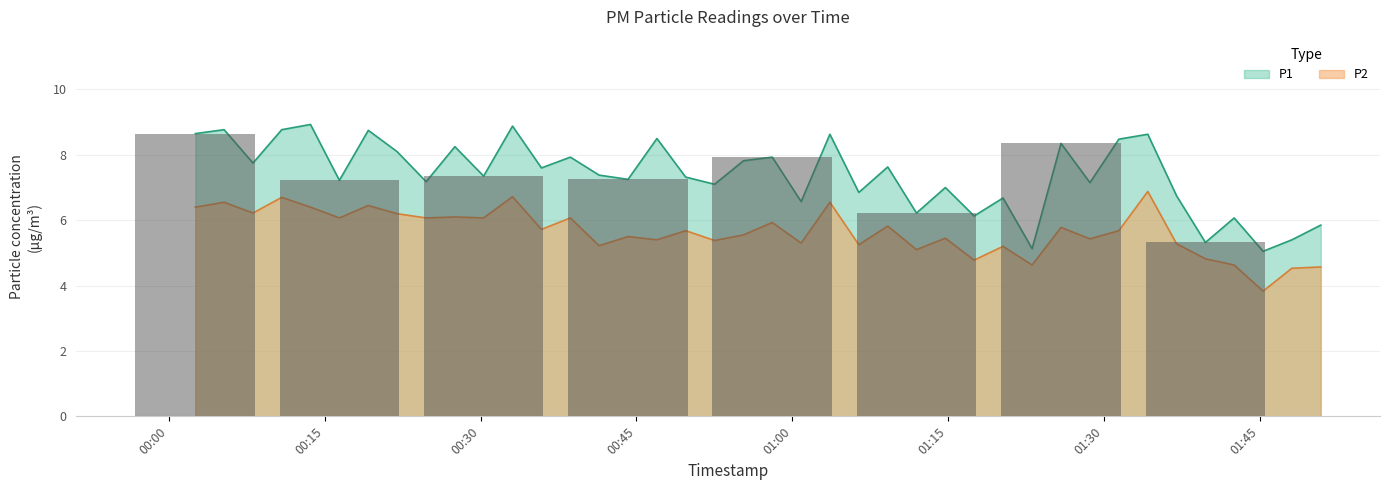

Which label corresponds to the smallest value in the chart?

2023-12-20T01:45:19